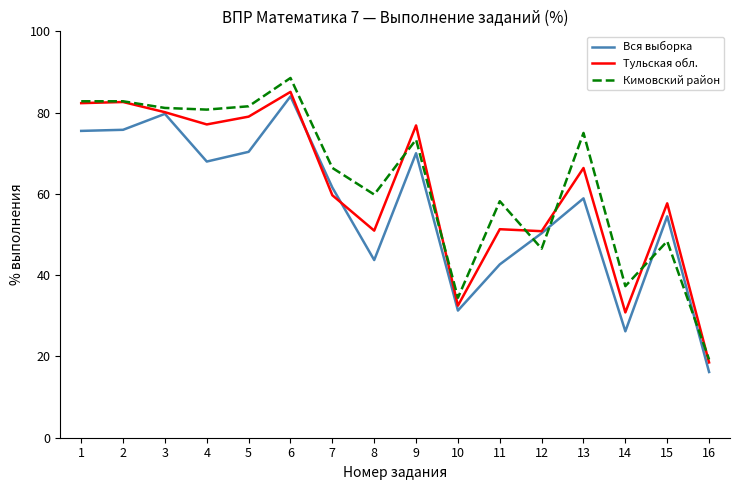

How many values in the Вся выборка series are below 61?

8